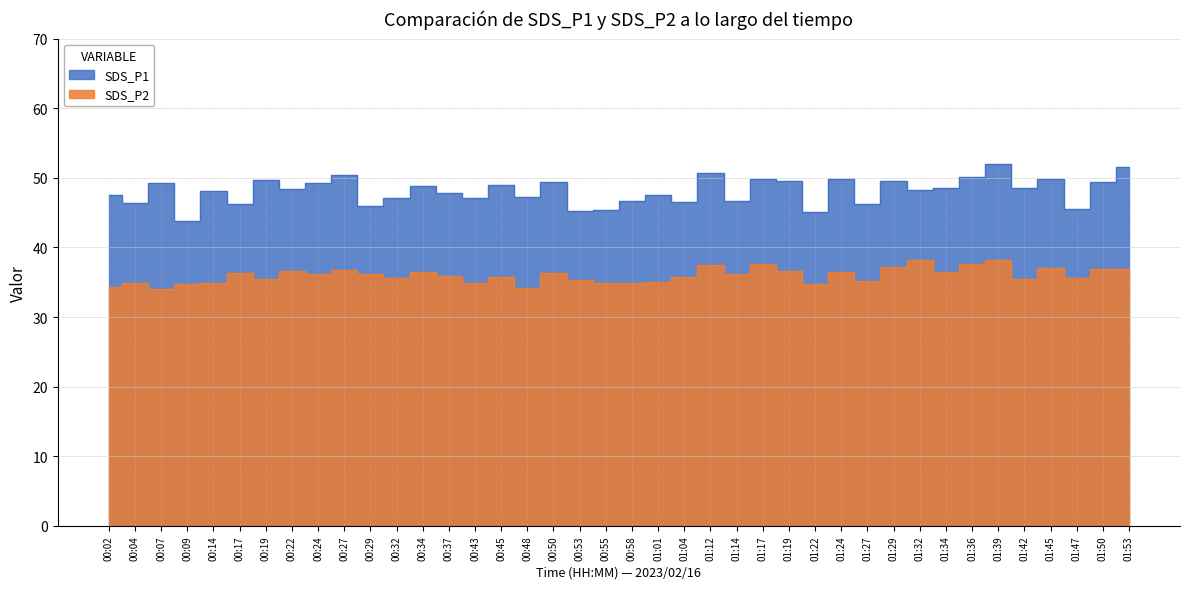

Does the chart display data point markers on the line(s)?

No